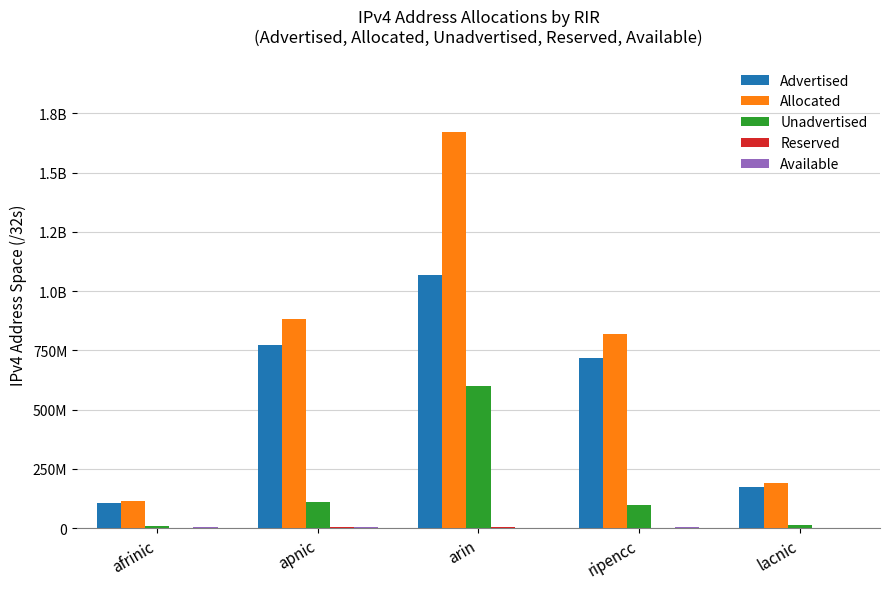

What is the highest value of the Available series?

5197568